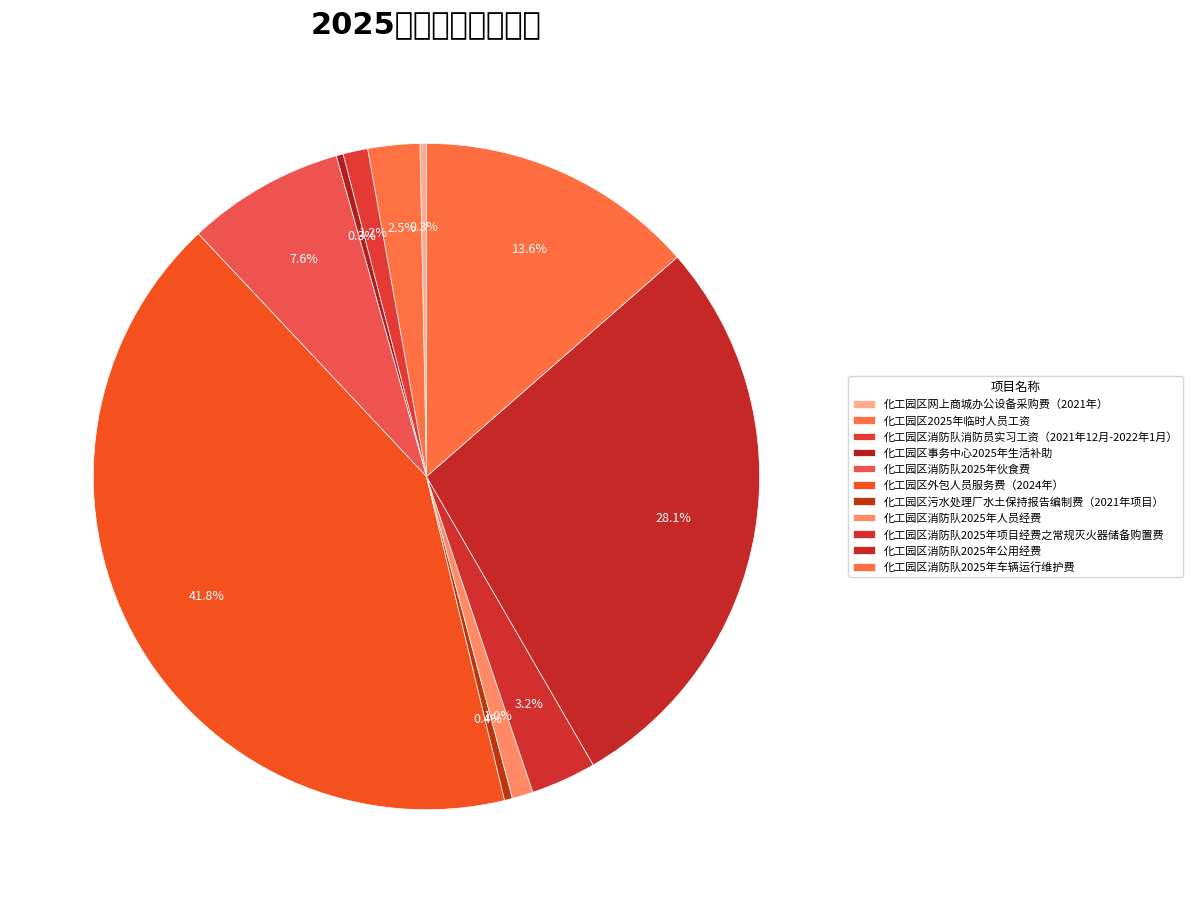

To the nearest percent, what percentage of the pie is 化工园区消防队2025年车辆运行维护费?

14%